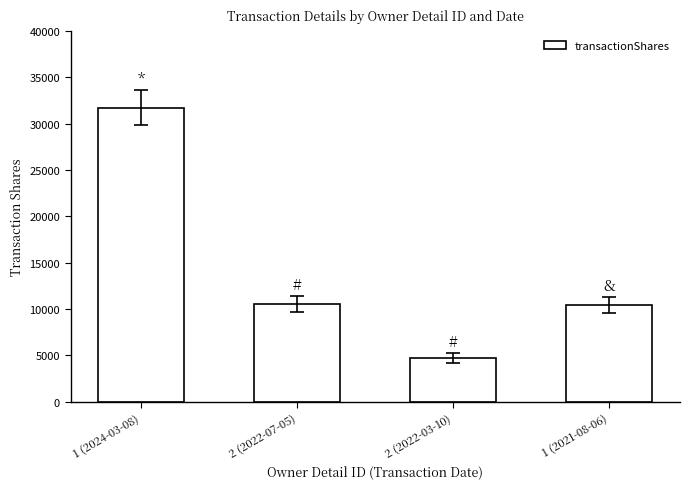

How many data points are less than 10522?

2